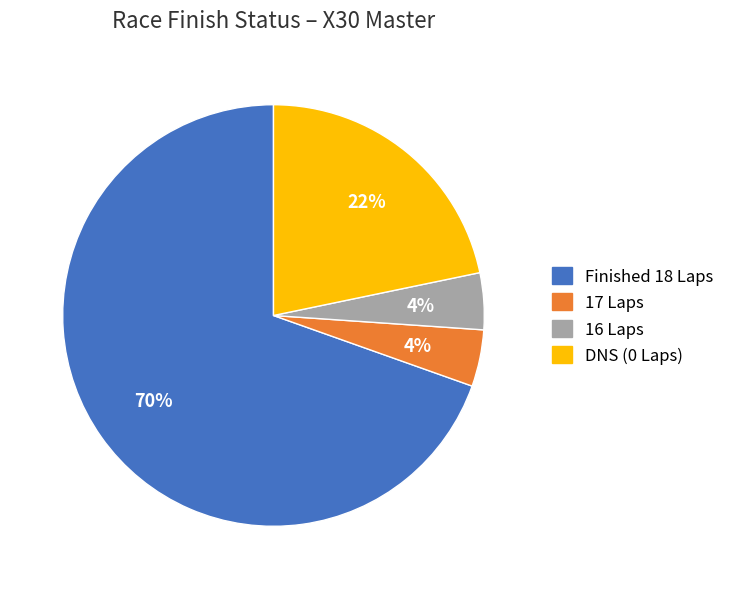

Does any single category account for the majority?

Yes